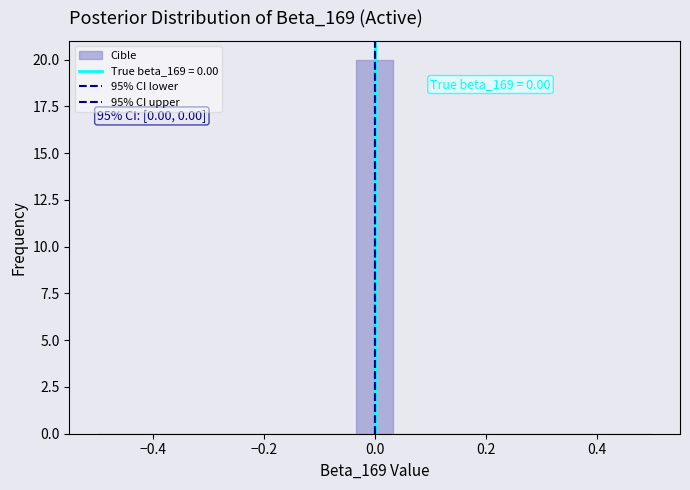

Around what value on the x-axis is the tallest bar? Give the approximate position of its centre, as read against the axis.

0.00